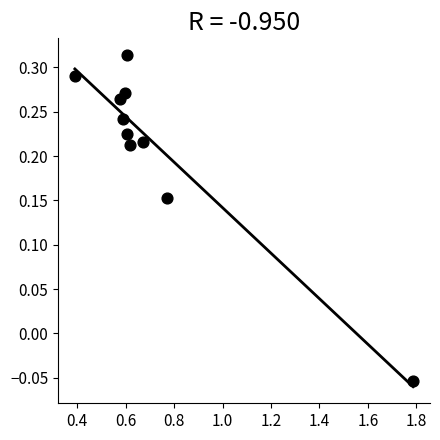

What is the range of Y values (max minus min)?

0.4